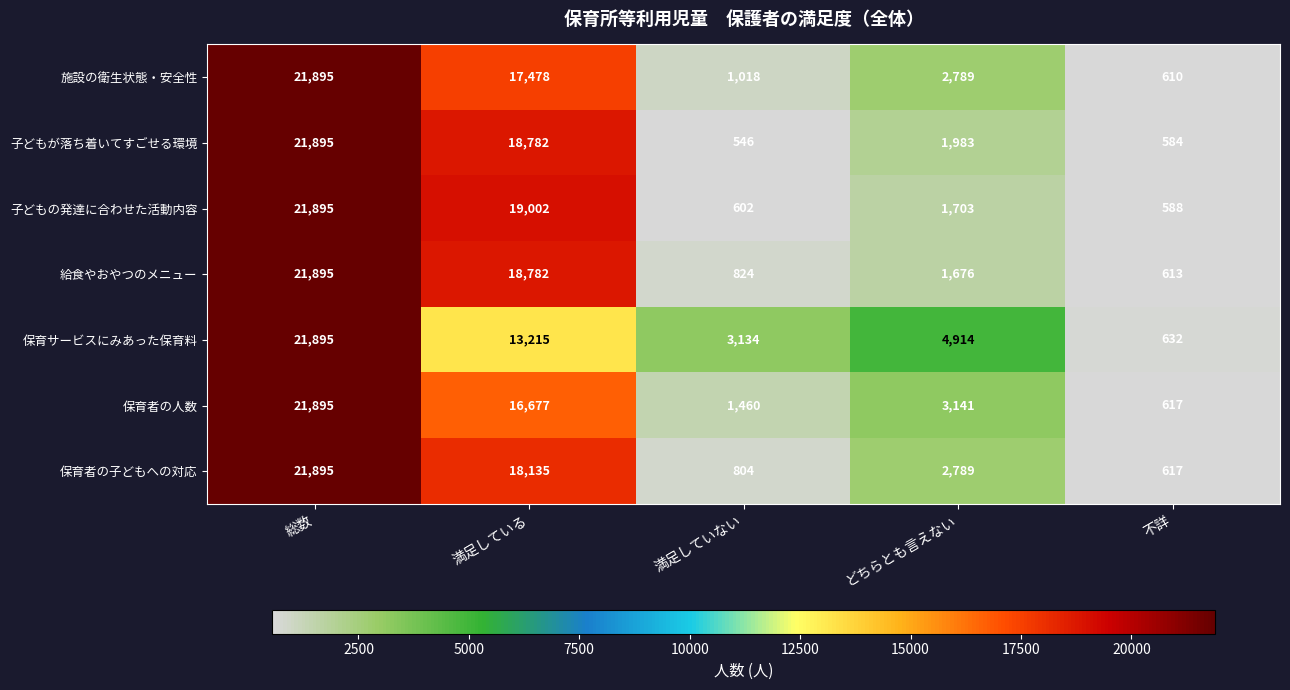

The 子どもの発達に合わせた活動内容 series shows 602 at 満足していない. True or false?

True